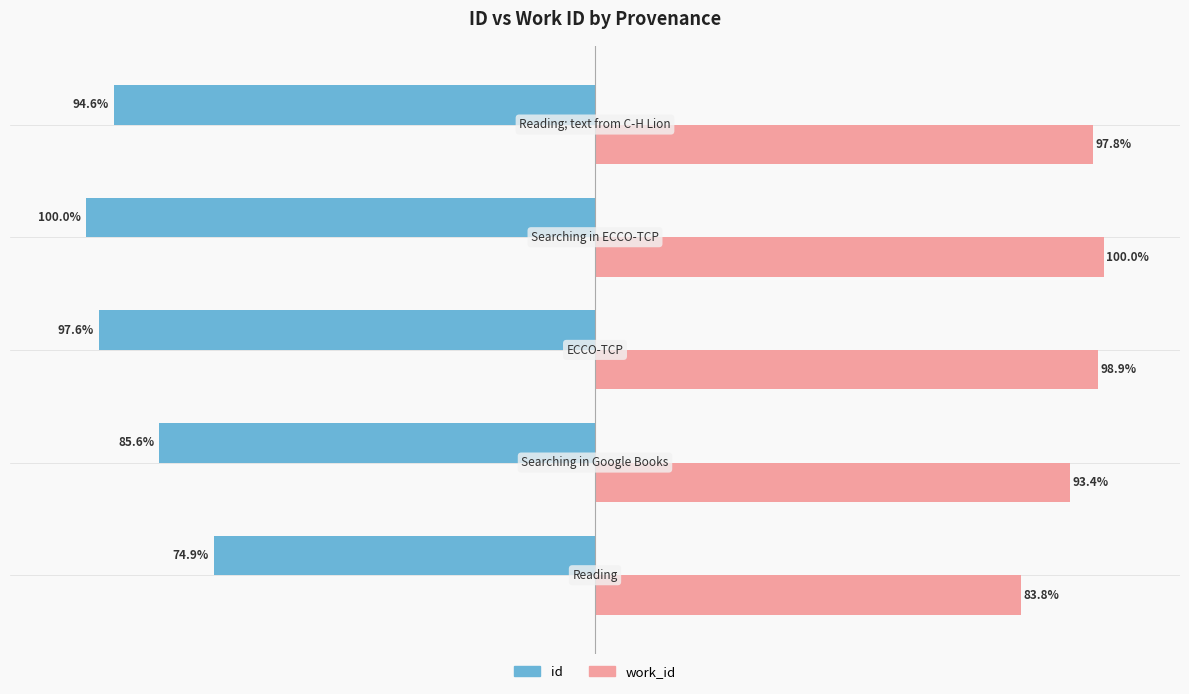

List the series in order of their overall mean, lowest first.

id, work_id